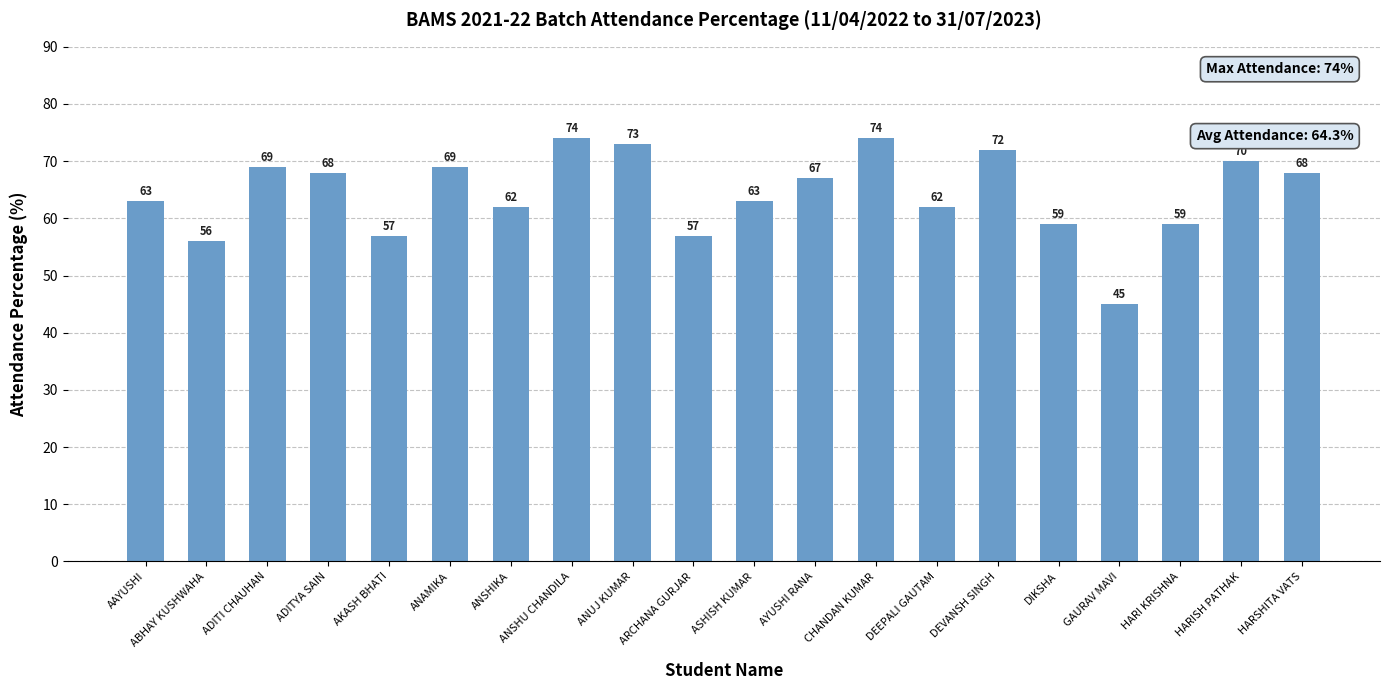

Where does the data first go above 67?

ADITI CHAUHAN